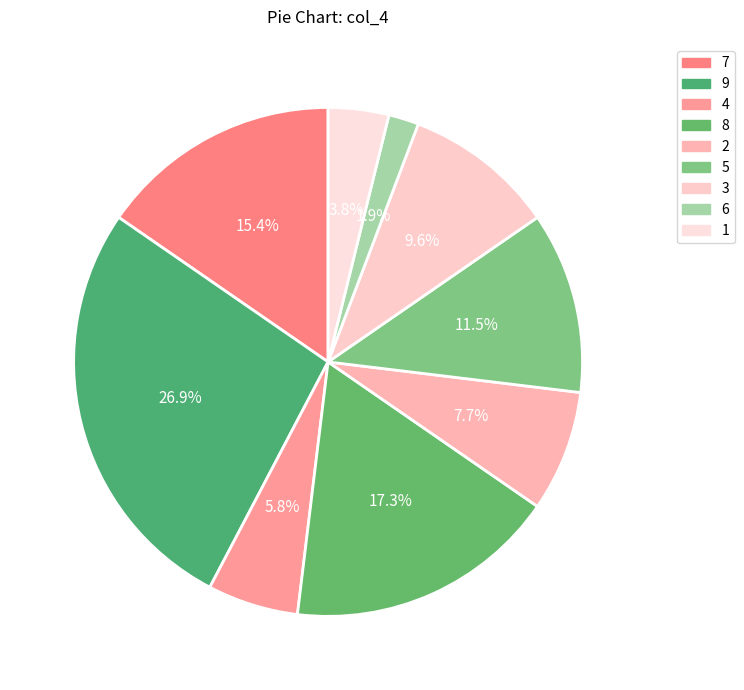

What is the largest slice in the pie chart?

9